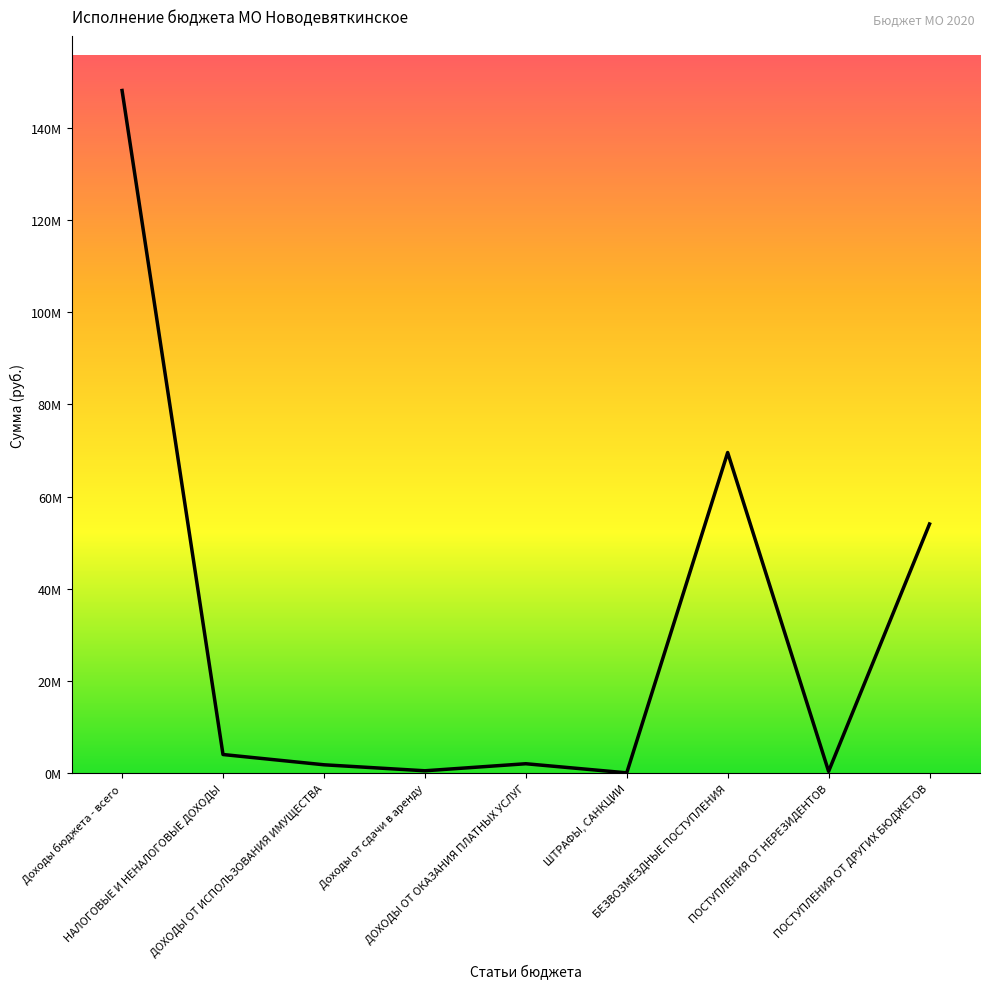

At which category does the data reach its first local peak?

ДОХОДЫ ОТ ОКАЗАНИЯ ПЛАТНЫХ УСЛУГ